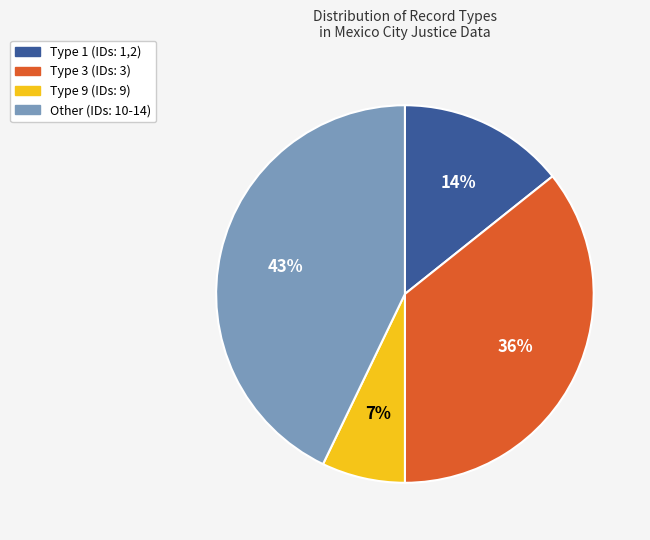

Does Type 9 (IDs: 9) represent more than half of the total?

No